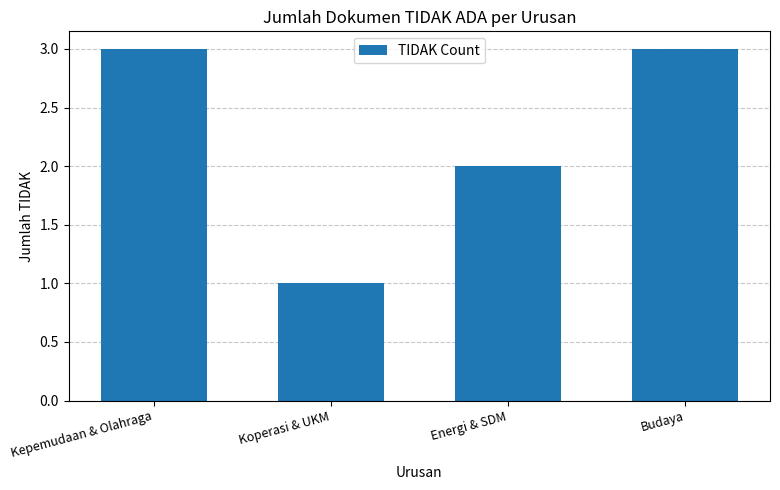

What is the sum of all values?

9